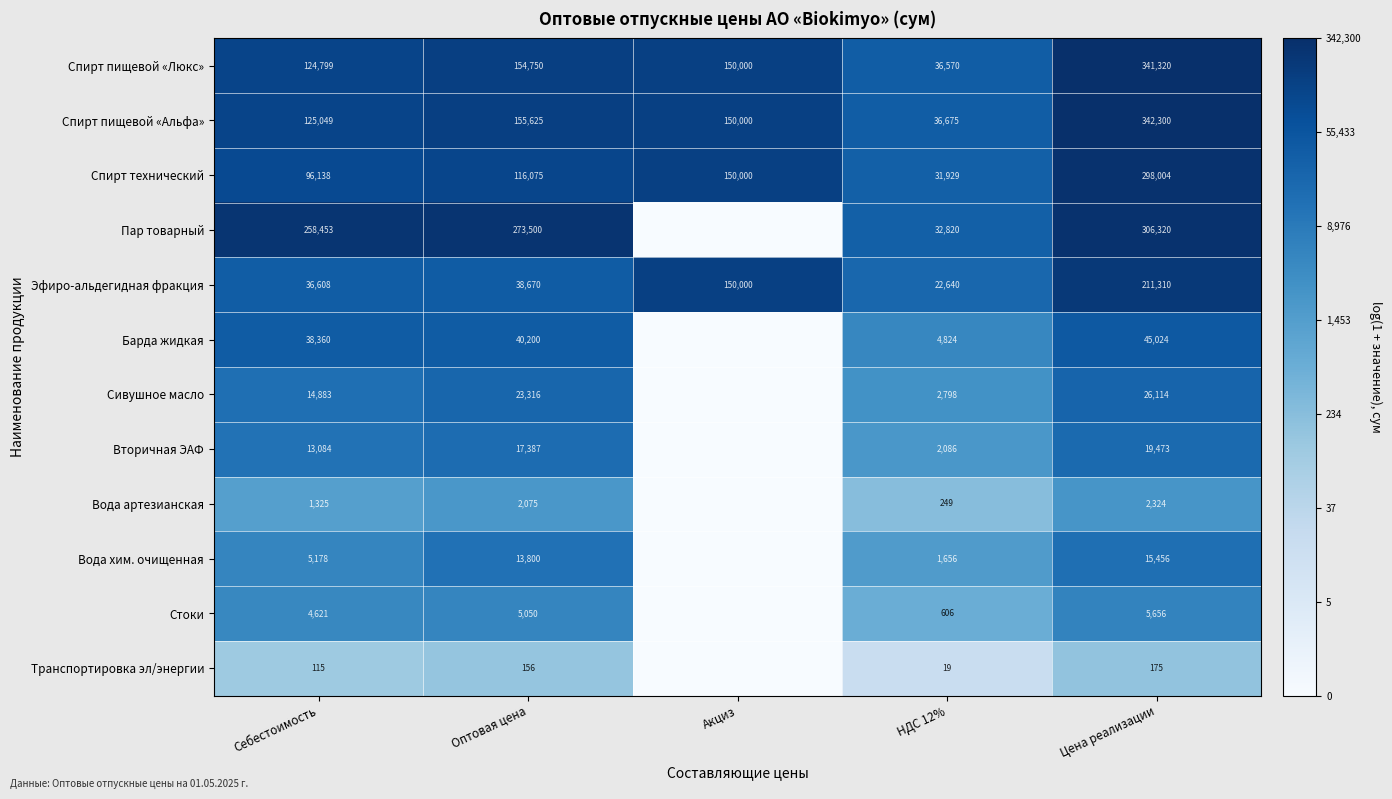

What is the sum of all Спирт пищевой «Люкс» values?

807439